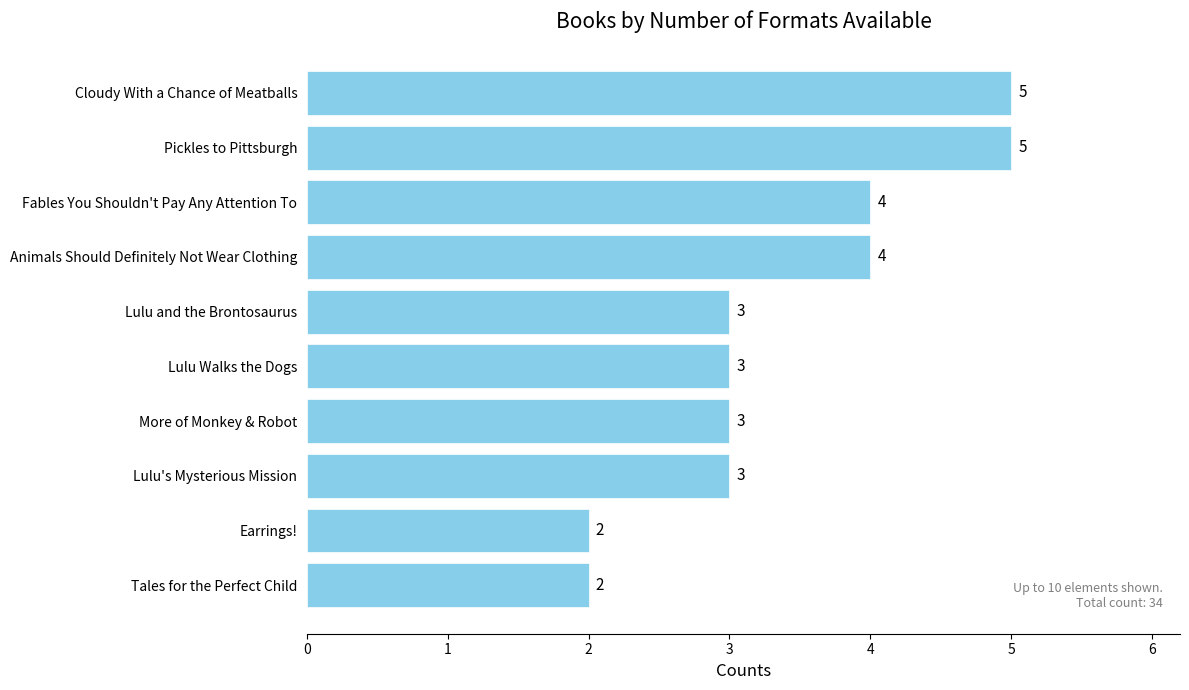

Between Cloudy With a Chance of Meatballs and Lulu's Mysterious Mission, which is larger?

Cloudy With a Chance of Meatballs